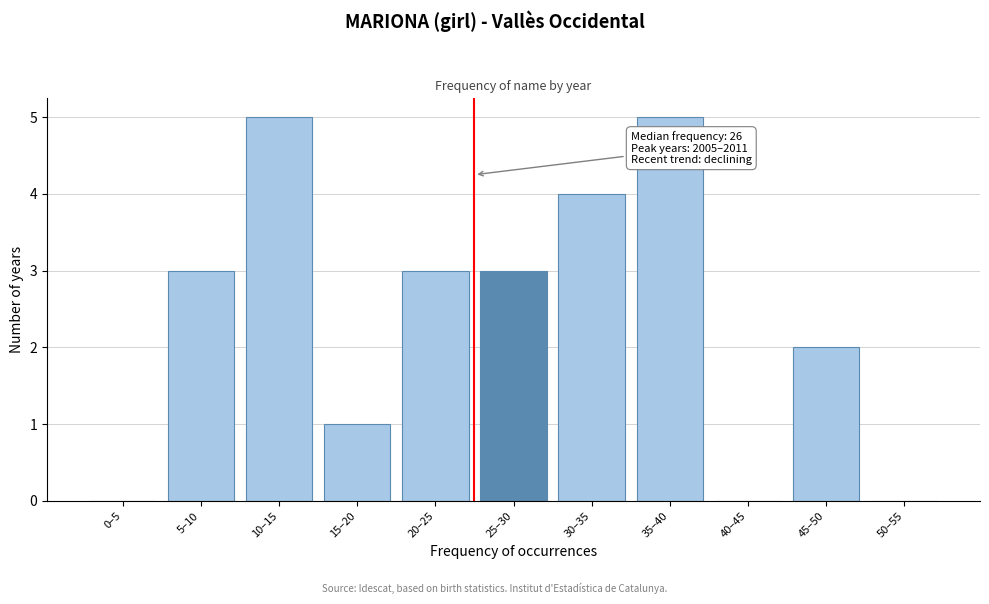

Reading left to right, list all the values displayed in this chart.

0–5=0	5–10=3	10–15=5	15–20=1	20–25=3	25–30=3	30–35=4	35–40=5	40–45=0	45–50=2	50–55=0